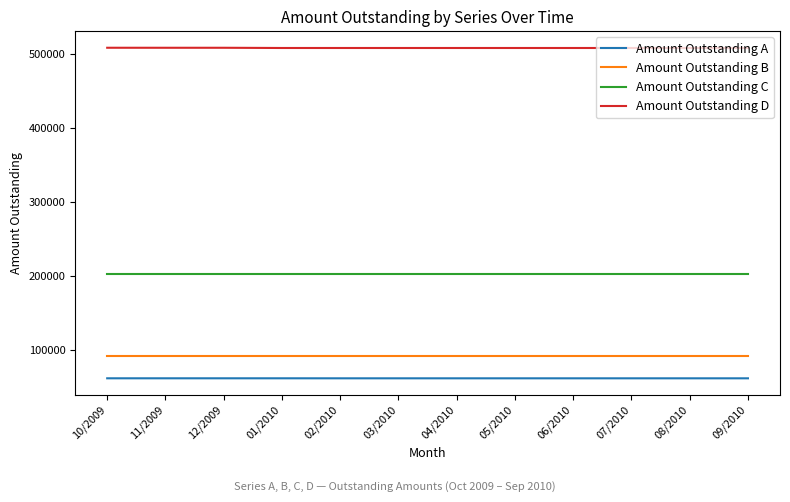

Rank the series at 06/2010 from highest to lowest value.

Amount Outstanding D, Amount Outstanding C, Amount Outstanding B, Amount Outstanding A